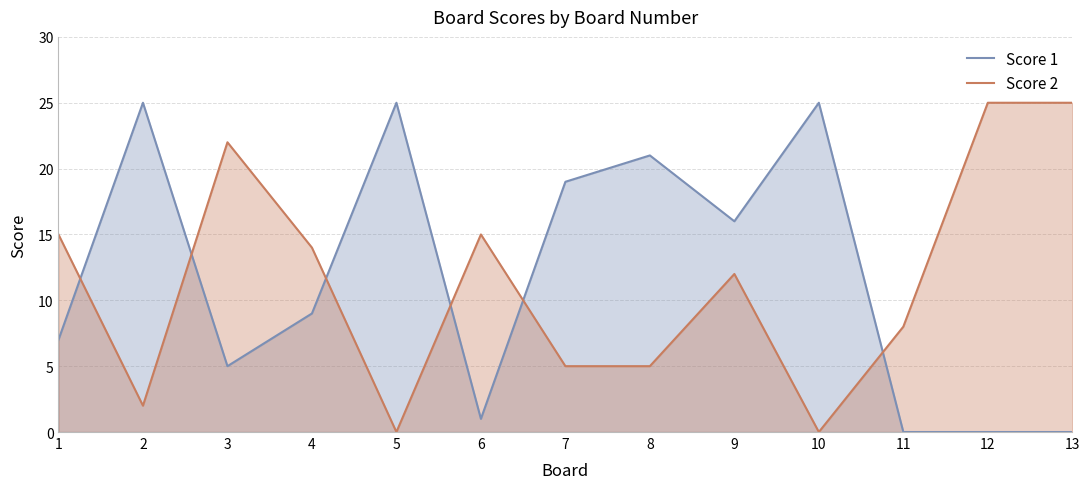

What is the average value of the Score 2 series?

11